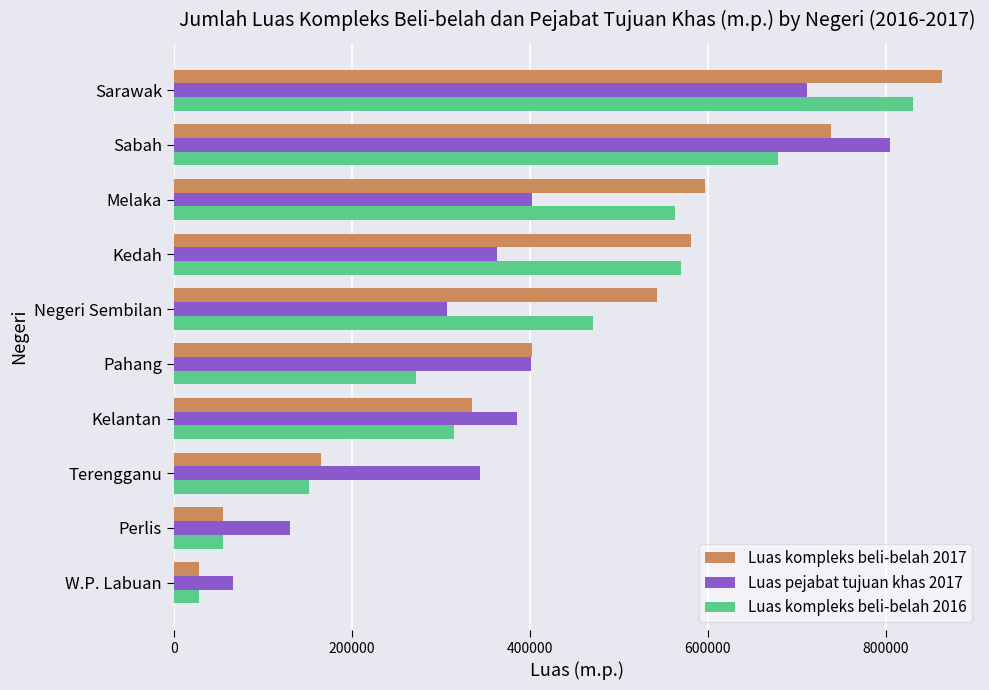

At which label is Luas kompleks beli-belah 2017 closest to 445595?

Pahang